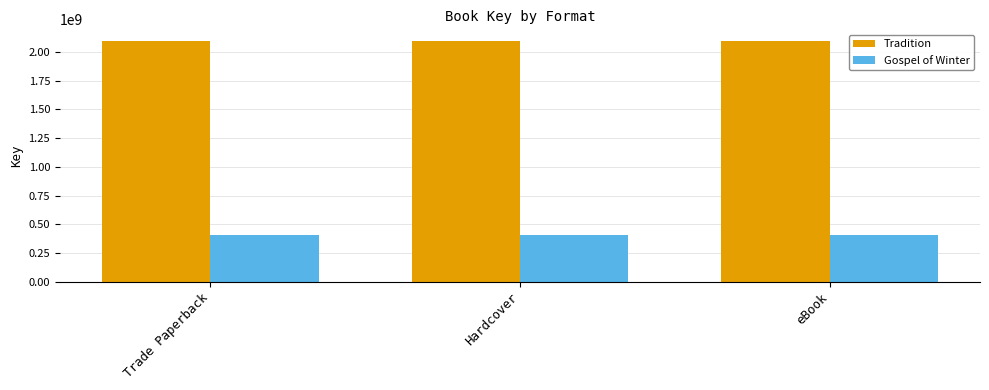

Reading left to right, extract all data points from this chart.

Tradition: 2093889139	2093889139	2093889139
Gospel of Winter: 408865606	408865606	408865606